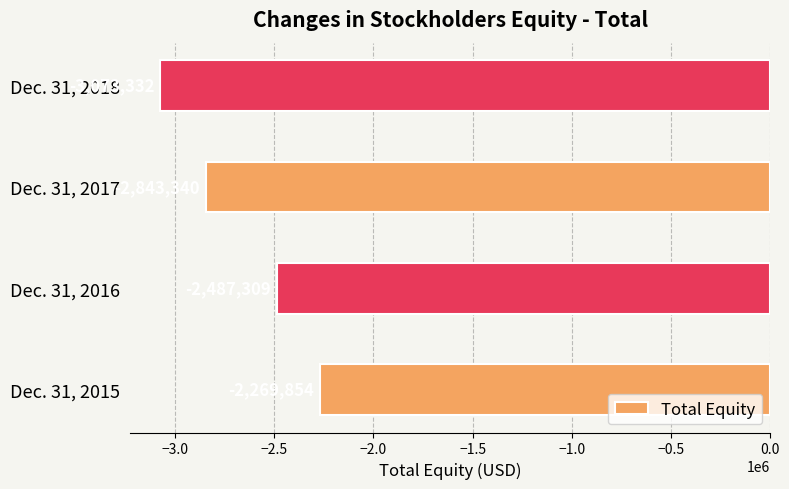

Reading bottom to top, extract all data points from this chart.

Dec. 31, 2015=-2269854	Dec. 31, 2016=-2487309	Dec. 31, 2017=-2843340	Dec. 31, 2018=-3073332